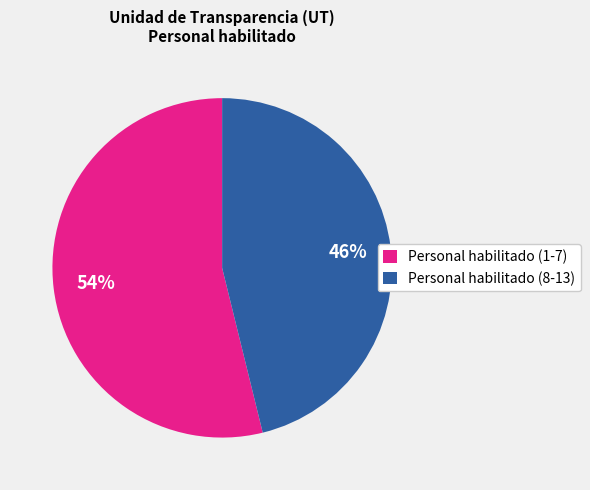

Is there any slice that represents more than half of the pie?

Yes